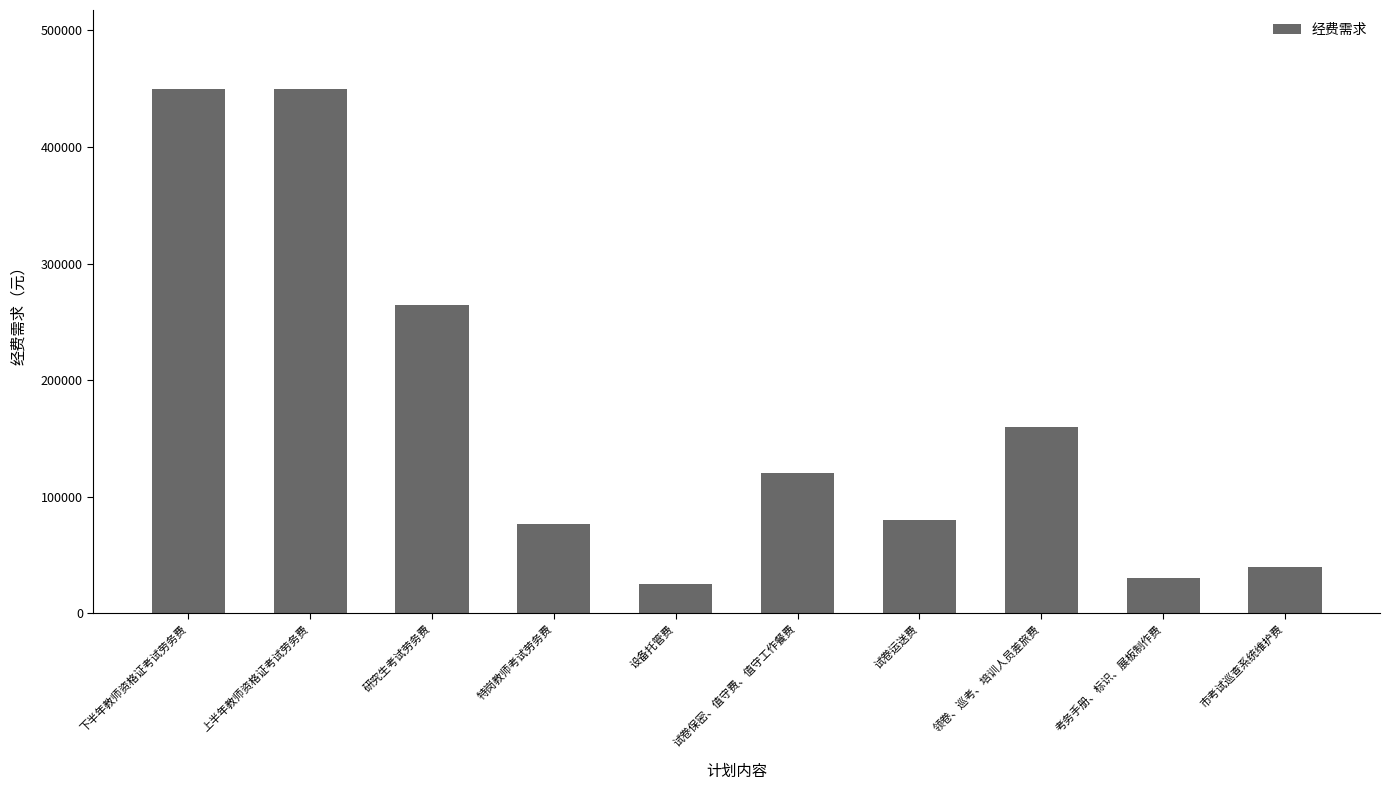

Reading left to right, extract all data points from this chart.

下半年教师资格证考试劳务费=450000	上半年教师资格证考试劳务费=450000	研究生考试劳务费=264455	特岗教师考试劳务费=76500	设备托管费=25000	试卷保密、值守费、值守工作餐费=120000	试卷运送费=80000	领卷、巡考、培训人员差旅费=160000	考务手册、标识、展板制作费=30000	市考试巡查系统维护费=40000